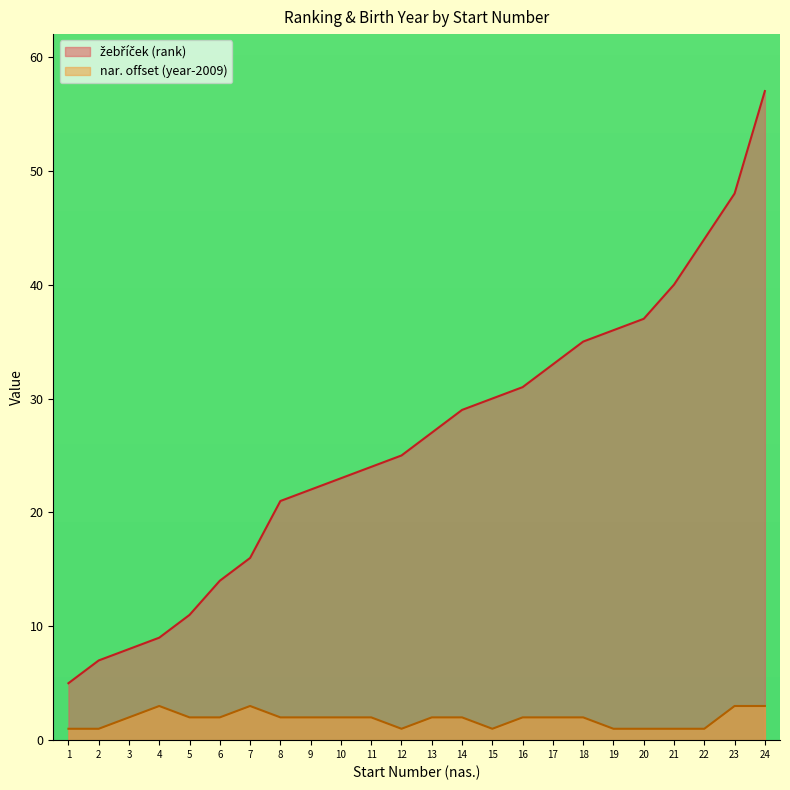

Count the number of categories in the chart.

24